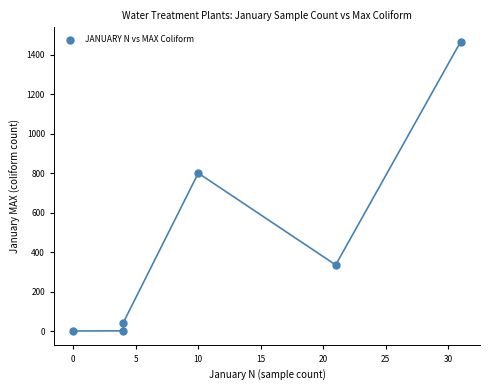

What is the range of X values (max minus min)?

31.0